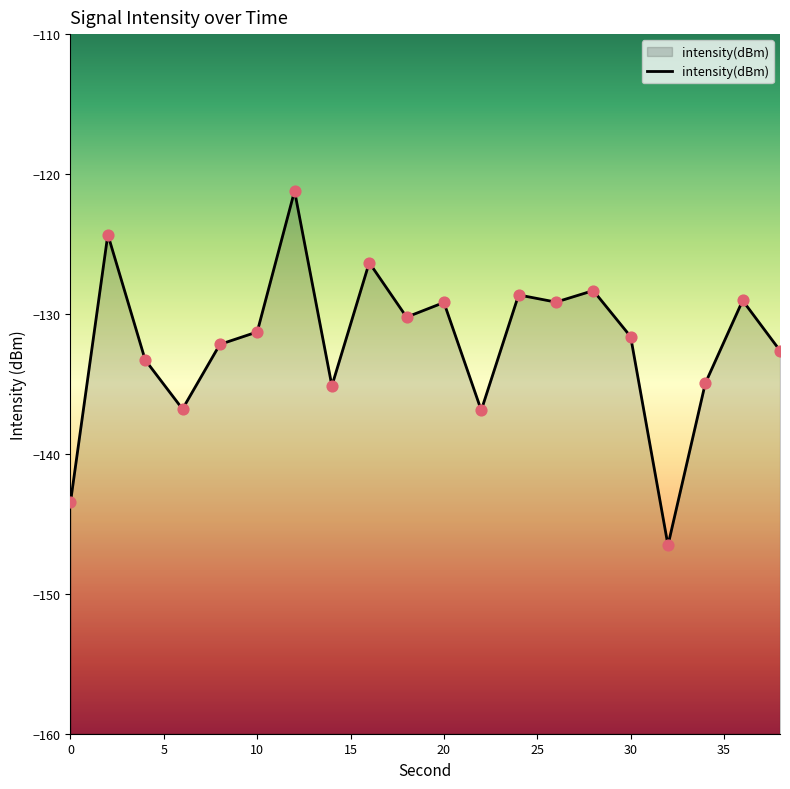

Between 15 and 15, which is larger?

15